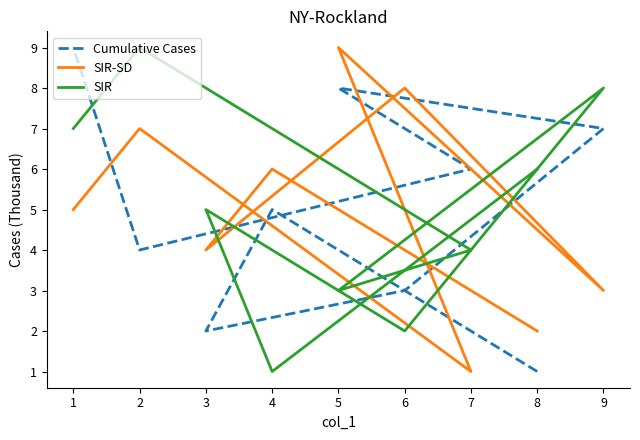

How many values in the SIR series exceed 5?

4